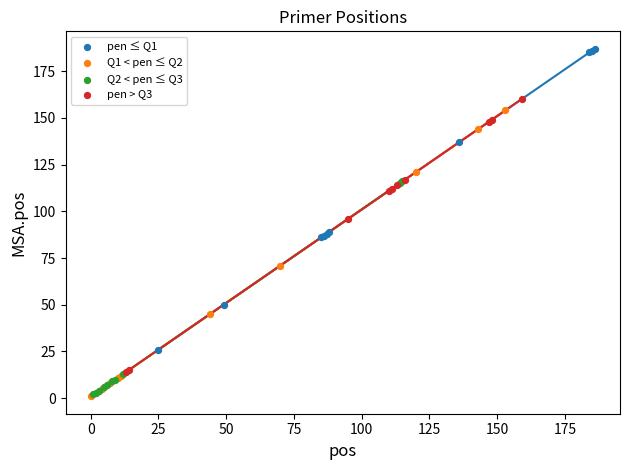

Which series reaches the maximum Y coordinate?

pen ≤ Q1